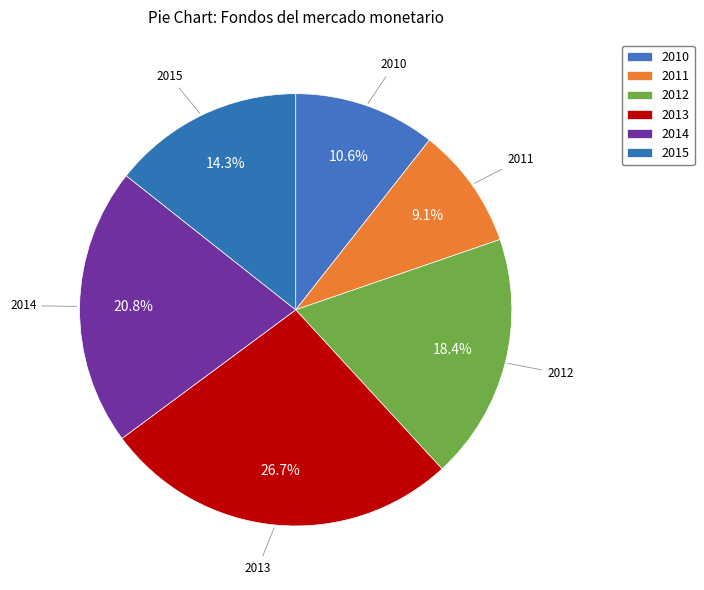

How many segments does this pie chart have?

6